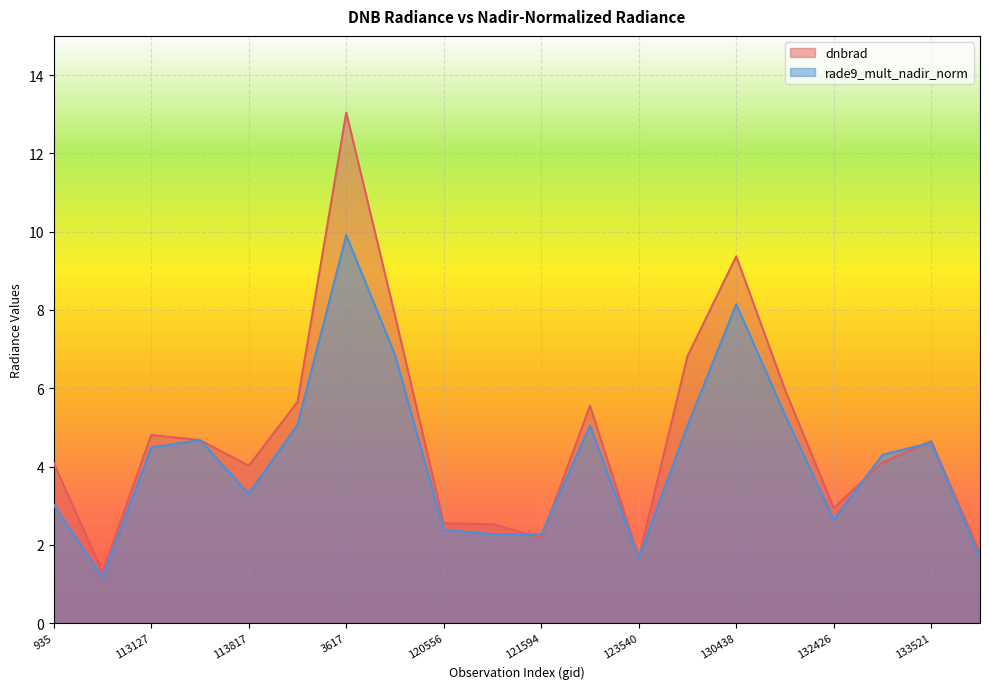

How many interior local peaks does the rade9_mult_nadir_norm series have?

5